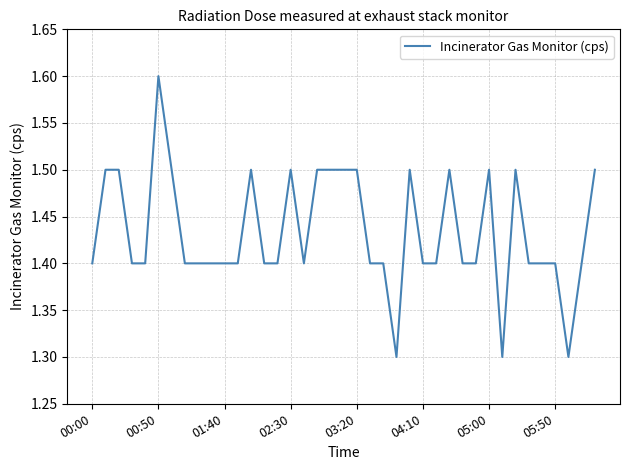

What is the greatest value displayed?

1.6